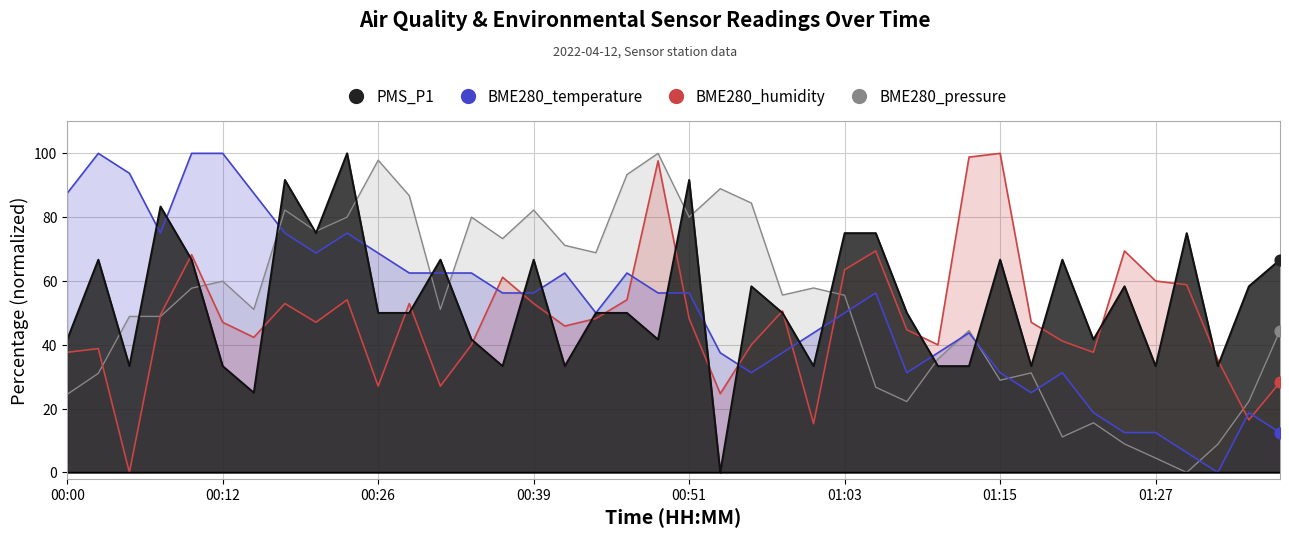

What are all the series names shown in the legend?

PMS_P1, BME280_temperature, BME280_humidity, BME280_pressure